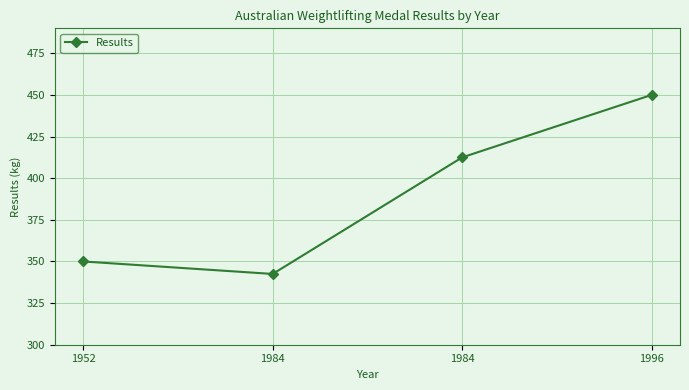

At which category does the chart reach its peak across all series?

1996